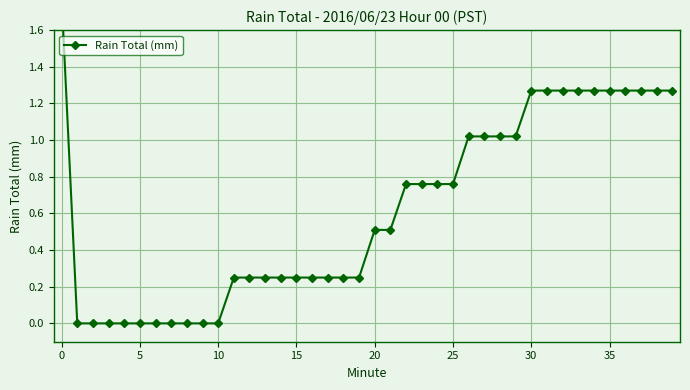

What is the difference between the values at 31 and 11?

1.0